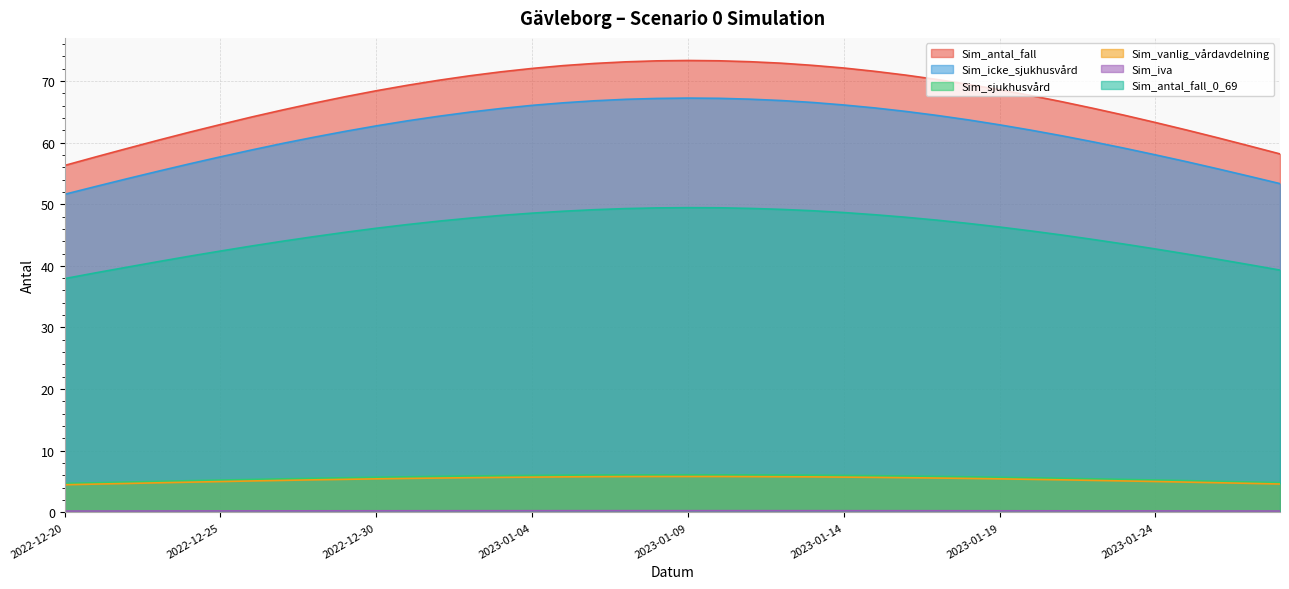

Which category has the lowest value across all series?

2022-12-20